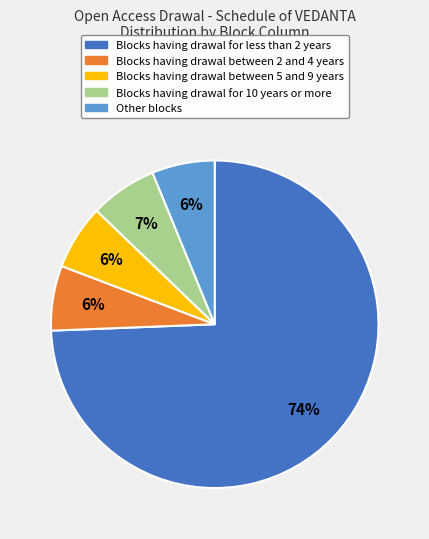

True or false: Other blocks accounts for 1% of the total.

False